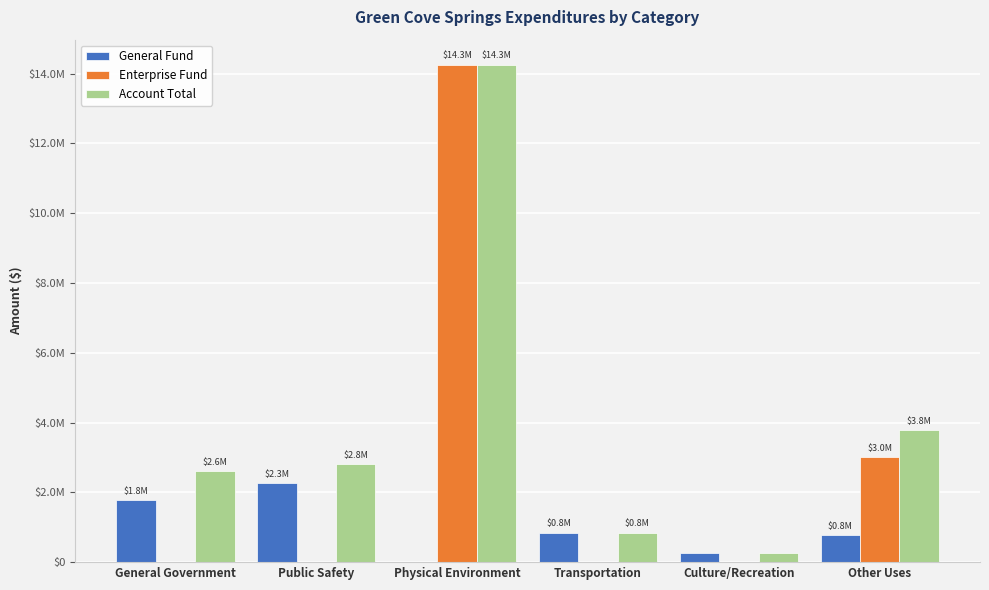

At Physical Environment, list the series in order from smallest to largest.

General Fund, Enterprise Fund, Account Total